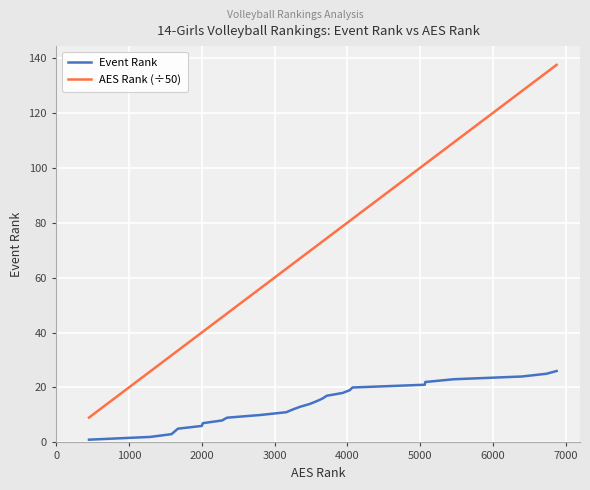

What is the greatest value displayed?

137.5